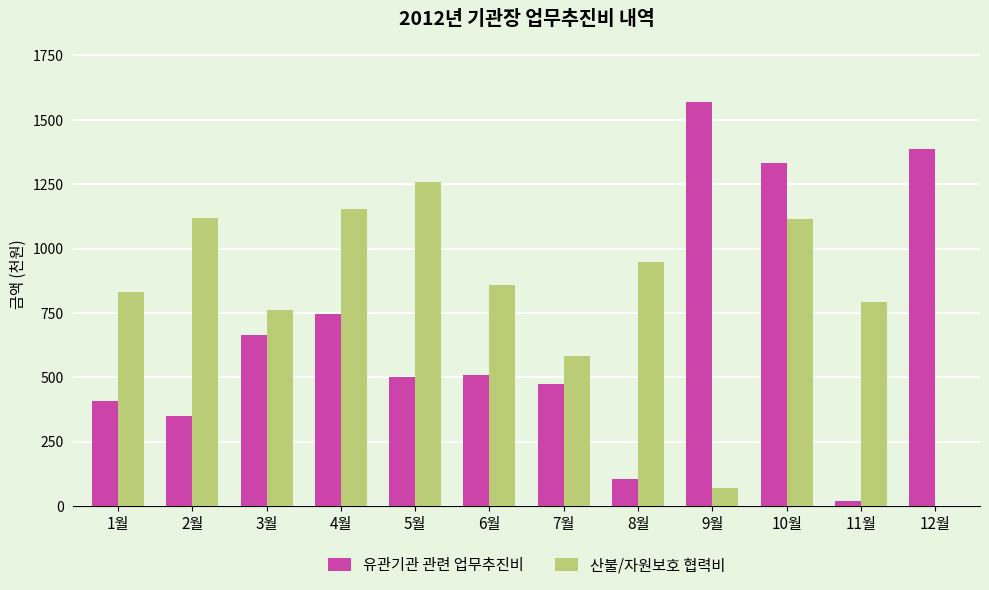

What is the highest value of the 산불/자원보호 협력비 series?

1260